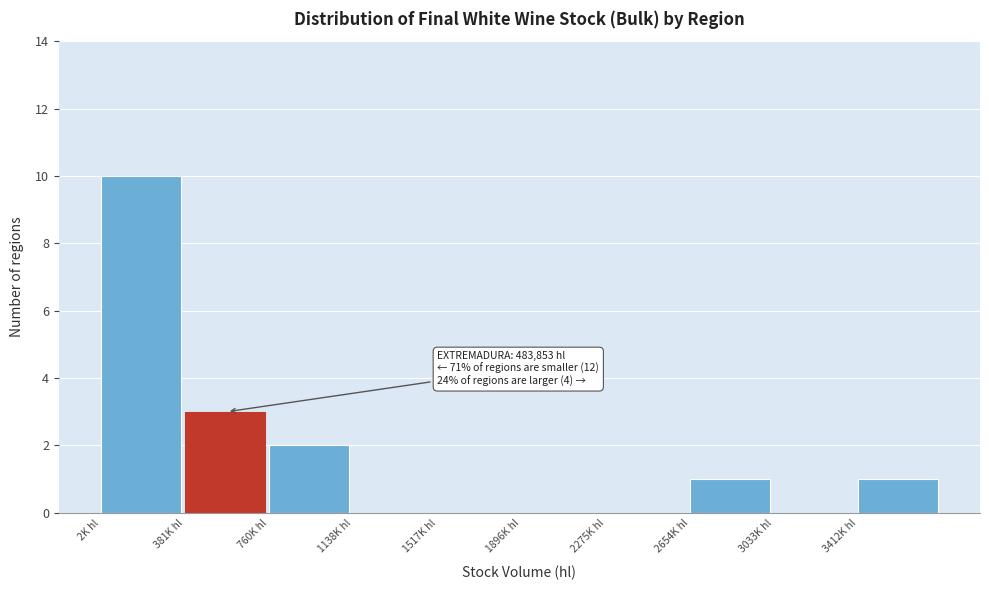

Reading left to right, transcribe all the data shown in this chart.

2K hl=10	381K hl=3	760K hl=2	1138K hl=0	1517K hl=0	1896K hl=0	2275K hl=0	2654K hl=1	3033K hl=0	3412K hl=1